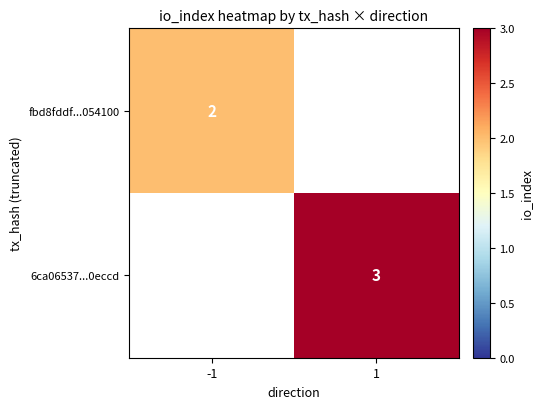

The value of 6ca06537...0eccd at 1 is 3. True or false?

True